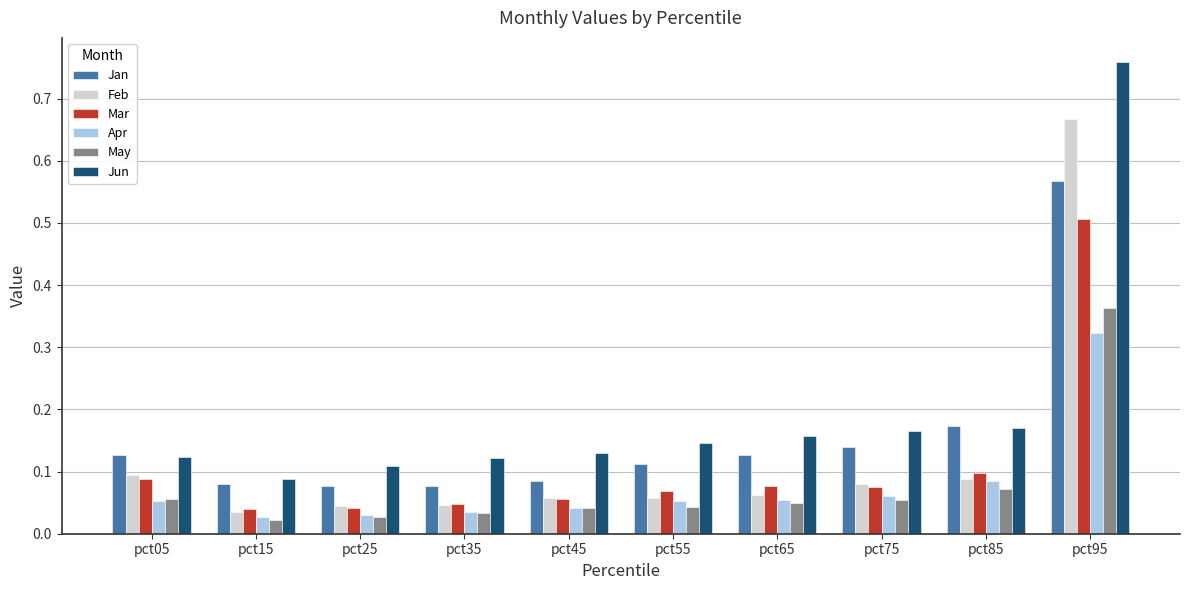

Which series has the largest range (max minus min)?

Jun